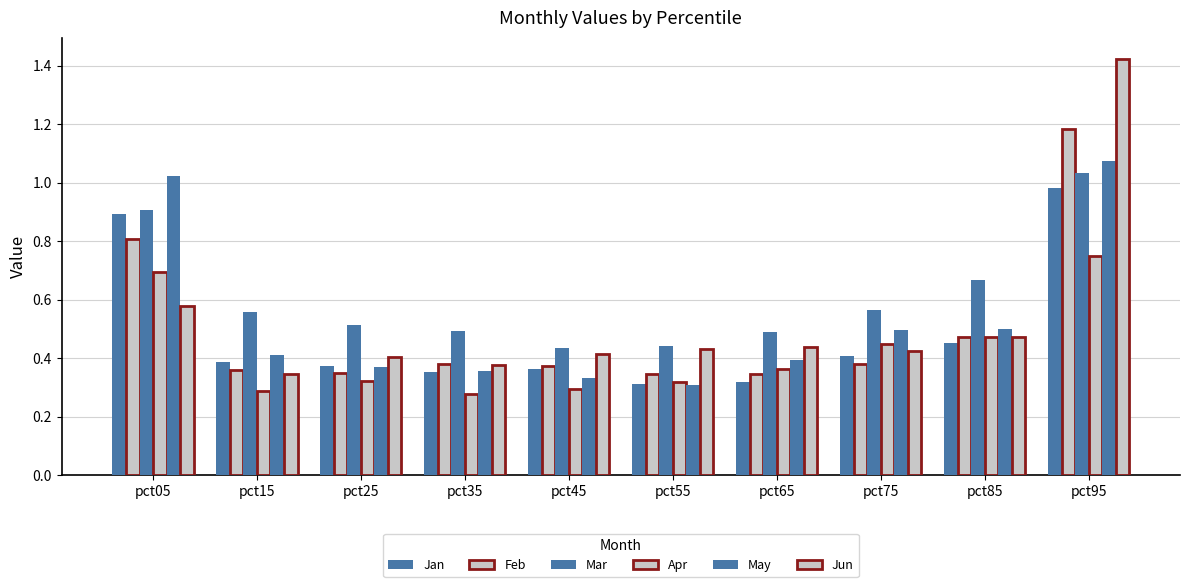

How many bars are there in total?

60